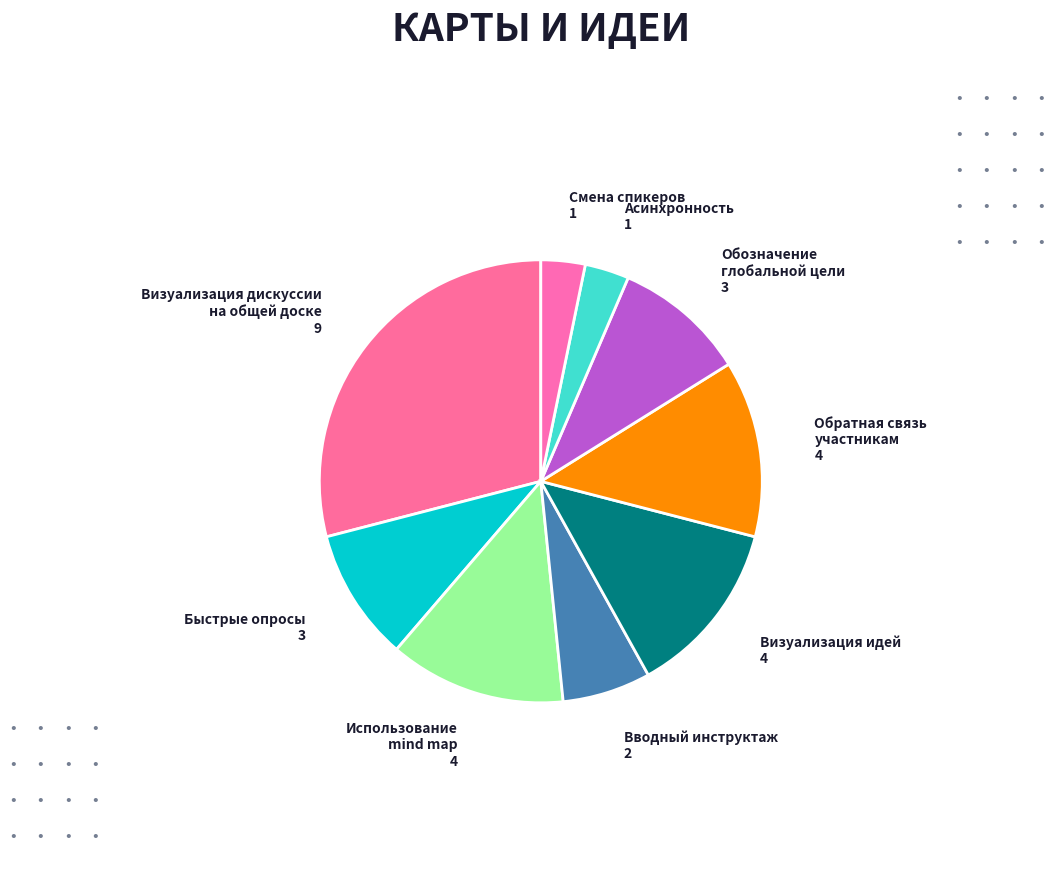

Is the sum of Визуализация дискуссии на общей доске and Визуализация идей greater than half?

No